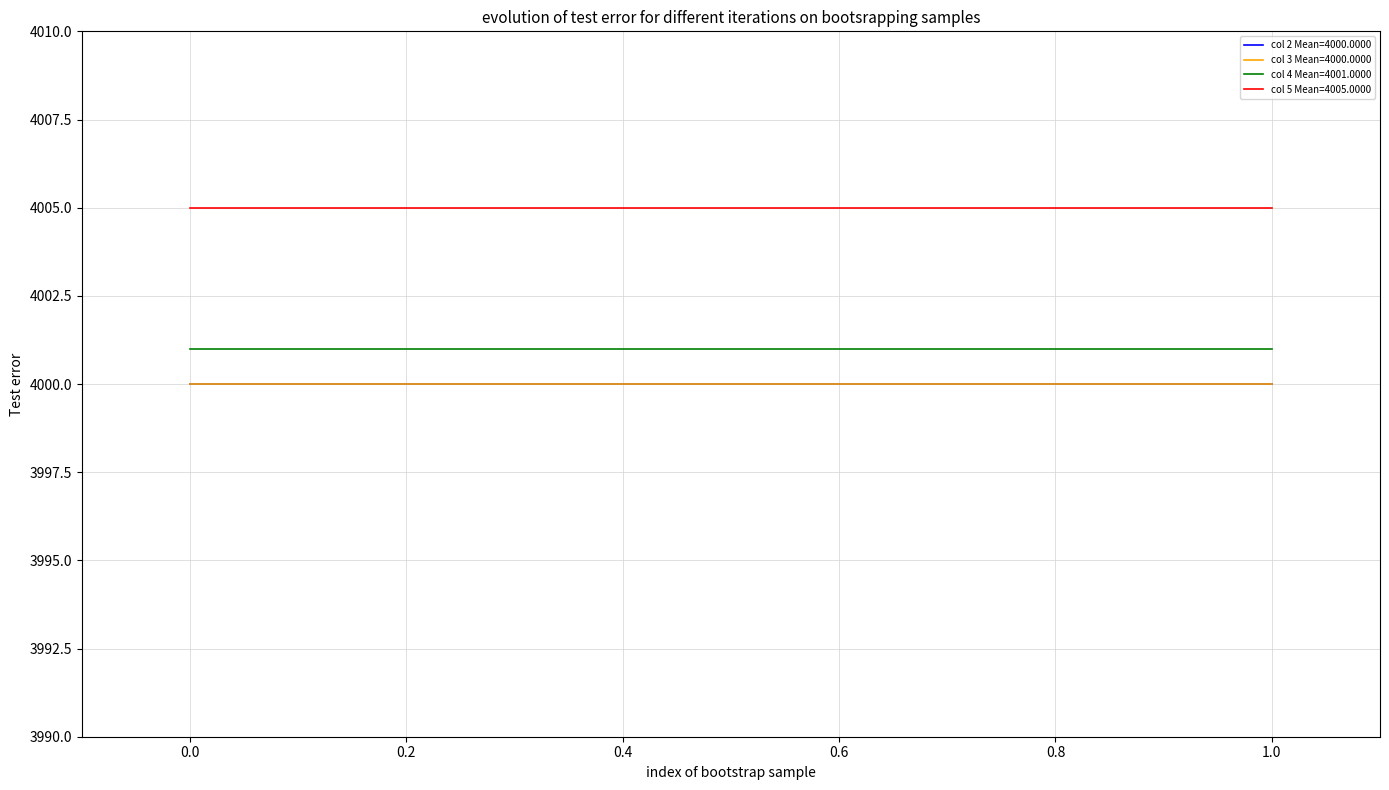

What is the highest value of the 2 series?

4000